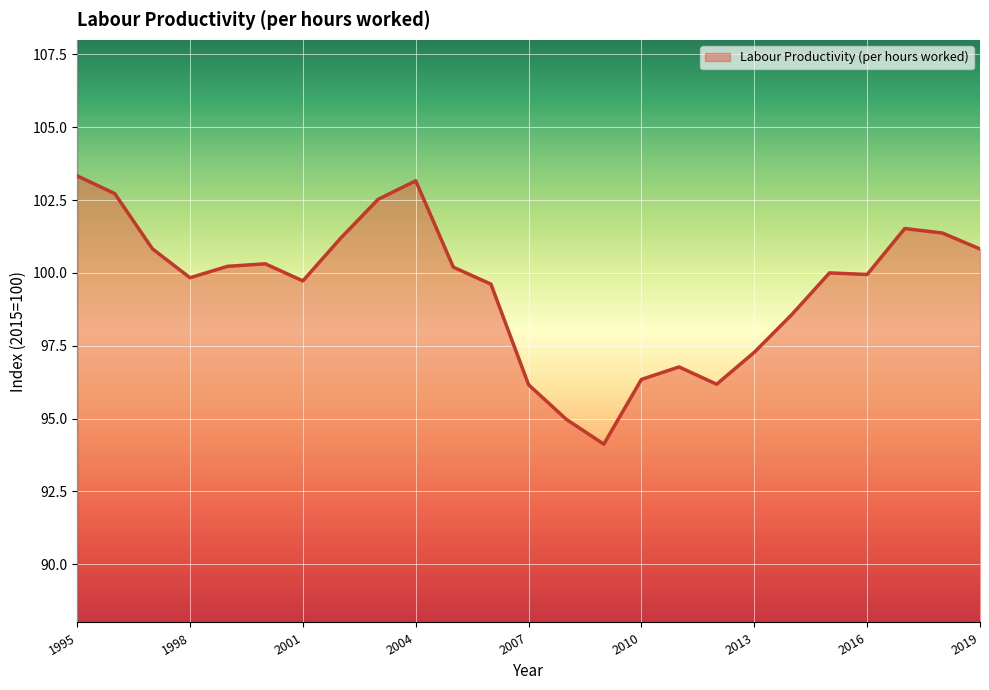

What is the maximum value shown in the chart?

103.3